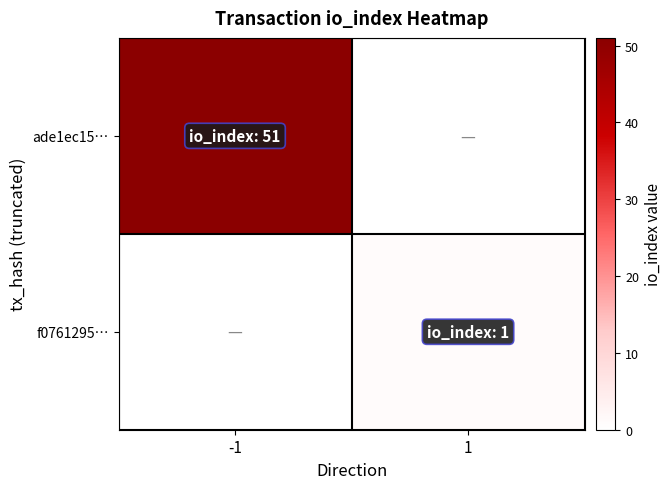

Reading right to left, extract all data points from this chart.

ade1ec15…: 1=0	-1=51
f0761295…: 1=1	-1=0